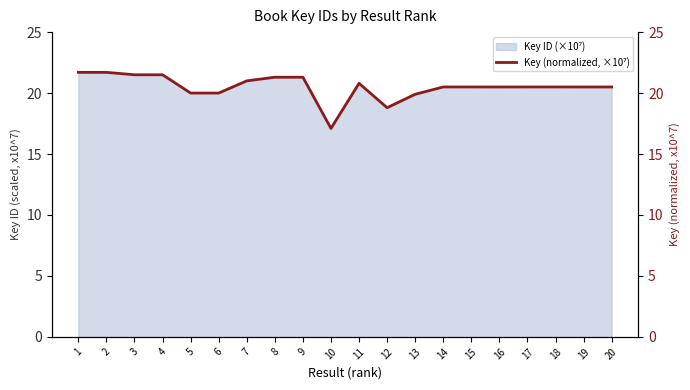

At which category does the data reach its first local valley?

10